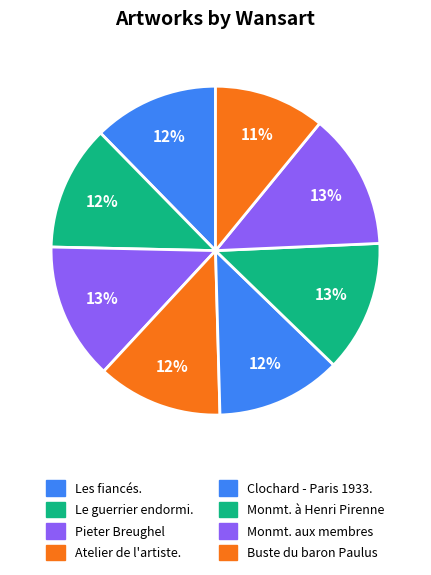

Is there any slice that represents more than half of the pie?

No